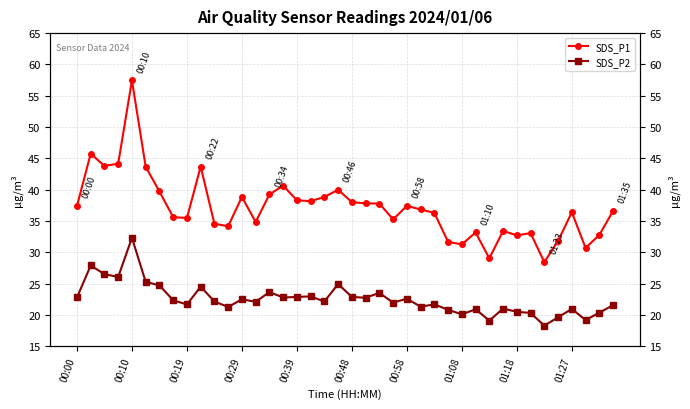

True or false: SDS_P2 and SDS_P1 intersect in this chart.

False